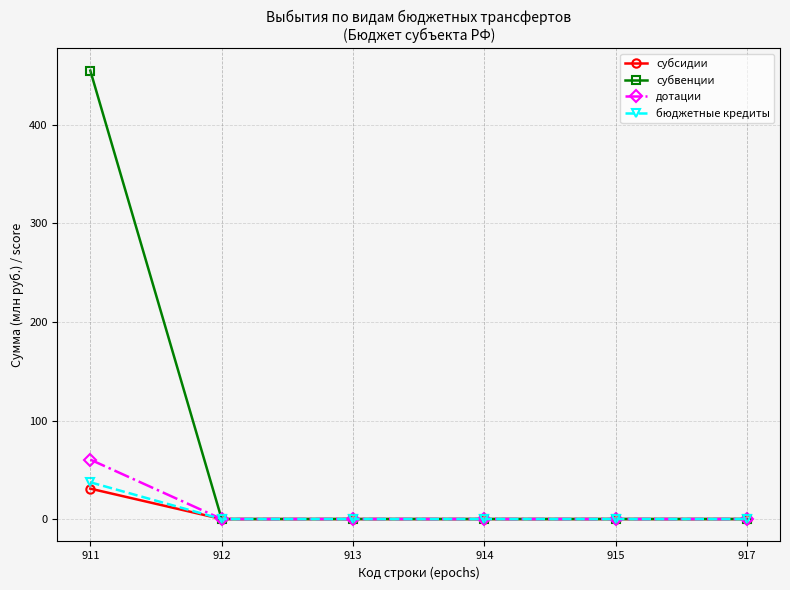

Which series has the largest range (max minus min)?

субвенции